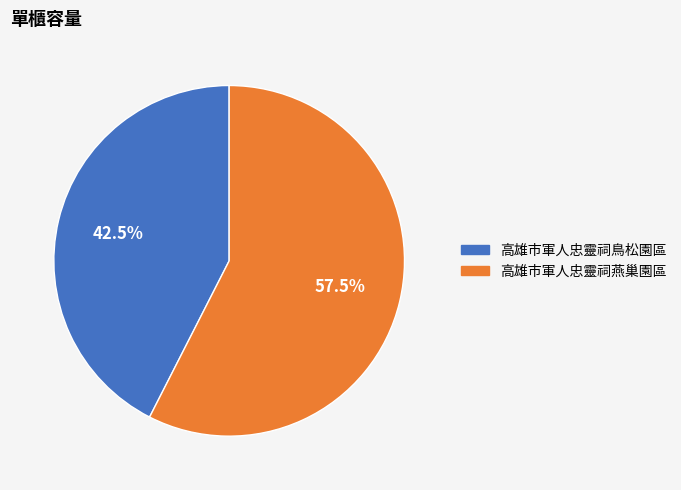

Rank the categories by value from highest to lowest.

高雄市軍人忠靈祠燕巢園區, 高雄市軍人忠靈祠鳥松園區